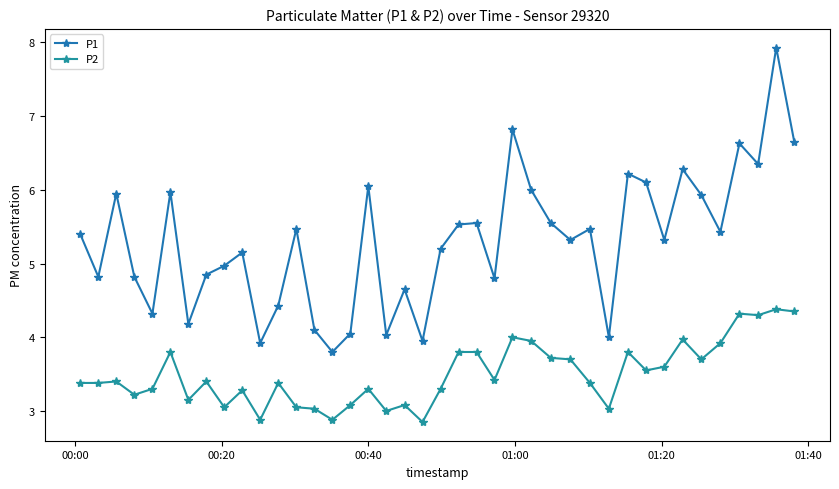

Reading right to left, extract all data points from this chart.

P1: 6.7	7.9	6.3	6.6	5.4	5.9	6.3	5.3	6.1	6.2	4.0	5.5	5.3	5.5	6.0	6.8	4.8	5.5	5.5	5.2	4.0	4.7	4.0	6.0	4.0	3.8	4.1	5.5	4.4	3.9	5.2	5.0	4.8	4.2	6.0	4.3	4.8	6.0	4.8	5.4
P2: 4.3	4.4	4.3	4.3	3.9	3.7	4.0	3.6	3.5	3.8	3.0	3.4	3.7	3.7	4.0	4.0	3.4	3.8	3.8	3.3	2.9	3.1	3.0	3.3	3.1	2.9	3.0	3.0	3.4	2.9	3.3	3.0	3.4	3.1	3.8	3.3	3.2	3.4	3.4	3.4